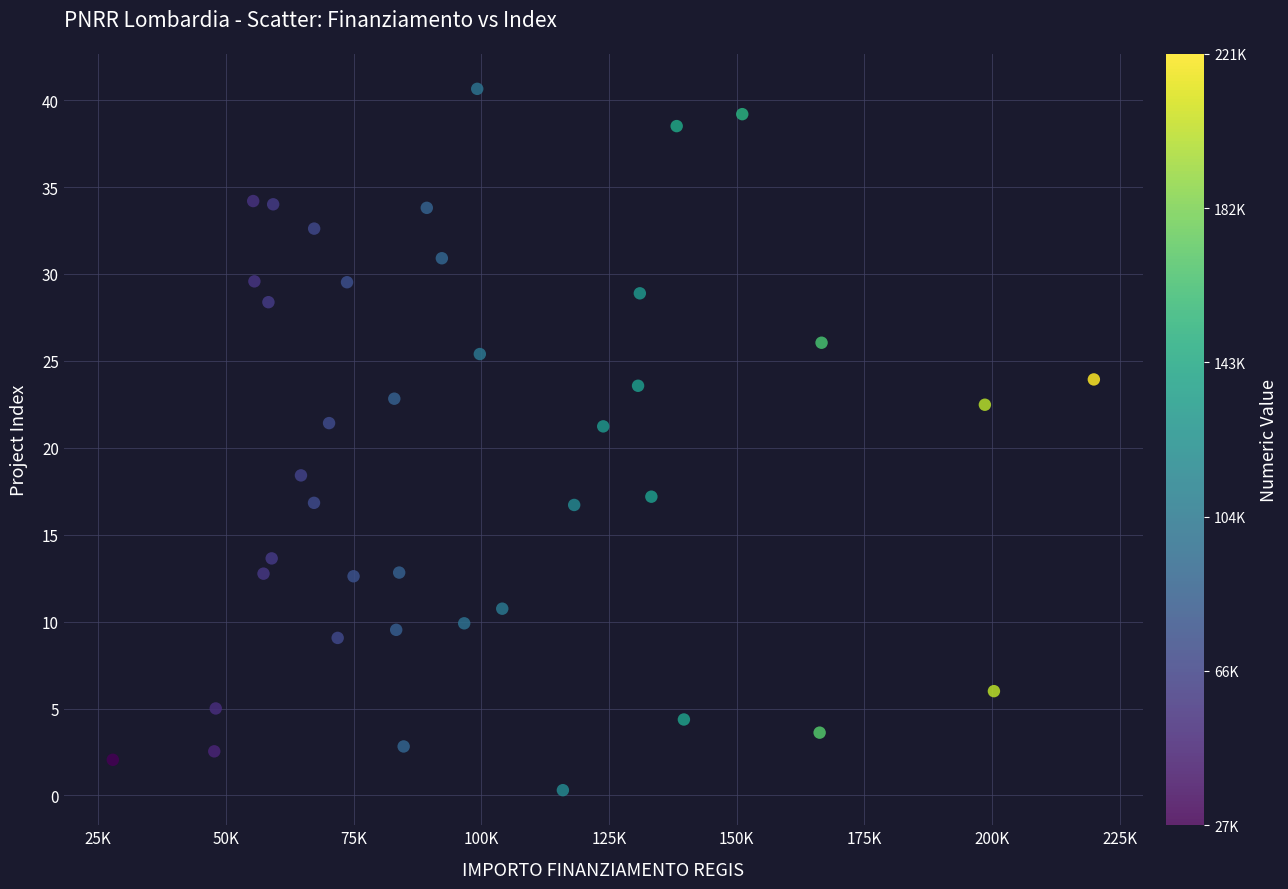

What is the range of X values (max minus min)?

192030.1